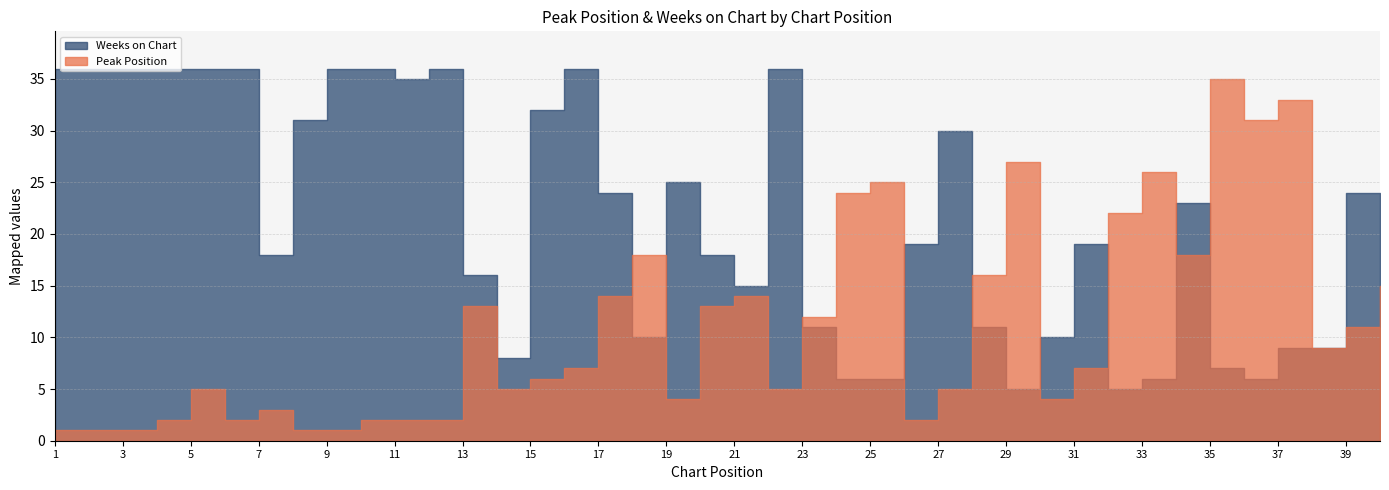

How many interior local valleys does the Weeks on Chart series have?

8